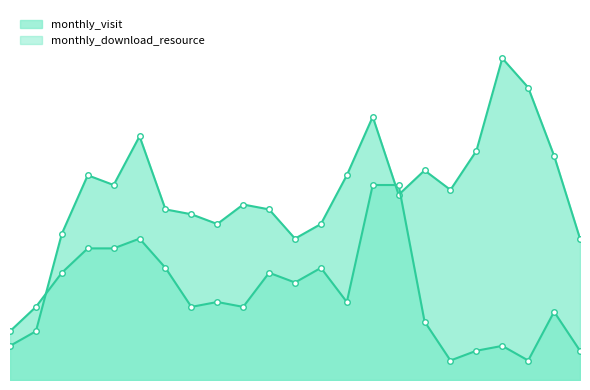

Is the value of monthly_download_resource at 2023-05 greater than the value of monthly_visit at 2023-10?

No